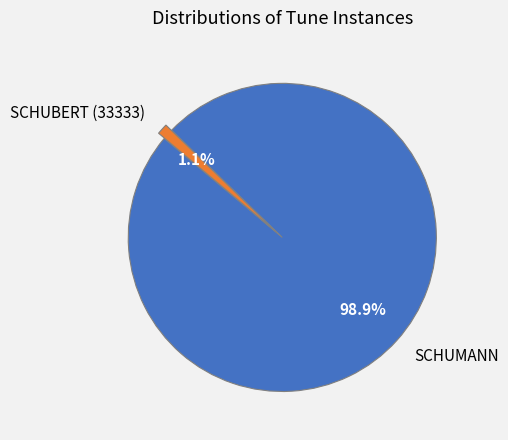

True or false: SCHUBERT (33333) accounts for 11% of the total.

False